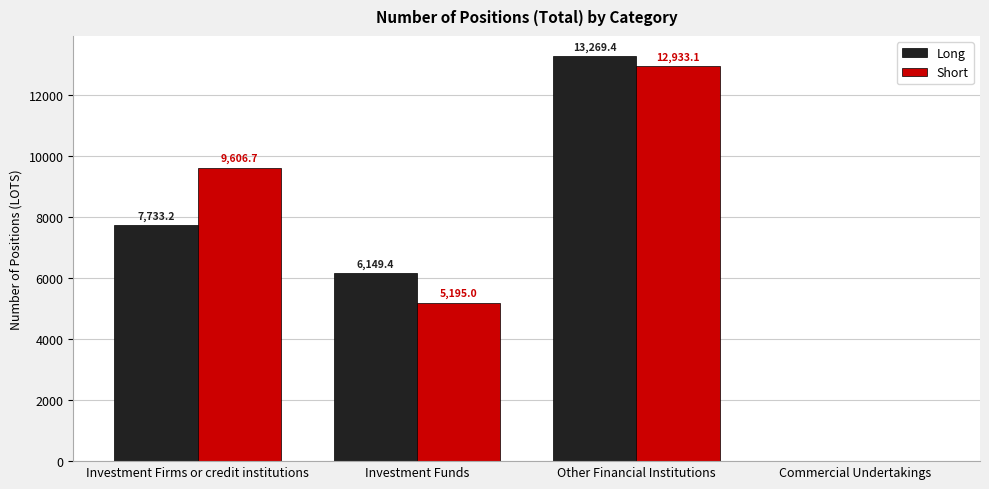

Which series has the largest total across all categories?

Short